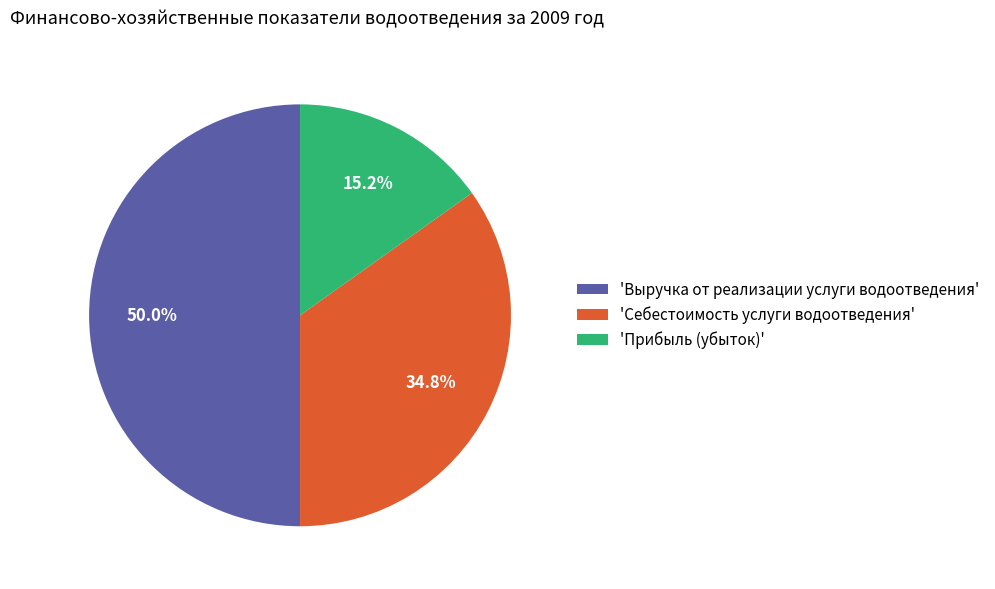

Between 'Себестоимость услуги водоотведения' and 'Выручка от реализации услуги водоотведения', which is larger?

'Выручка от реализации услуги водоотведения'